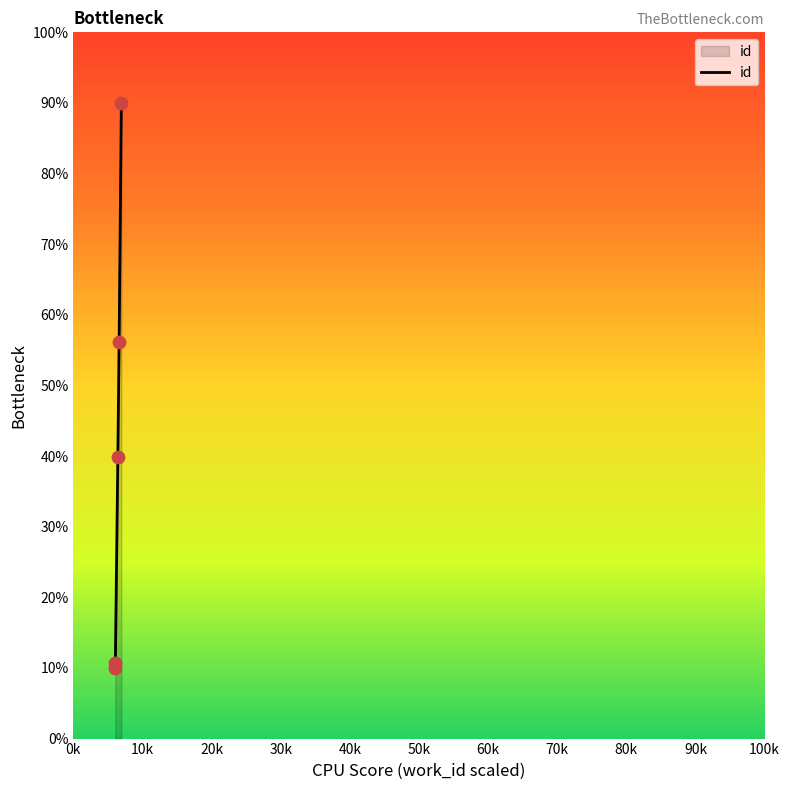

True or false: there are more than 2 points higher than both neighbors.

False